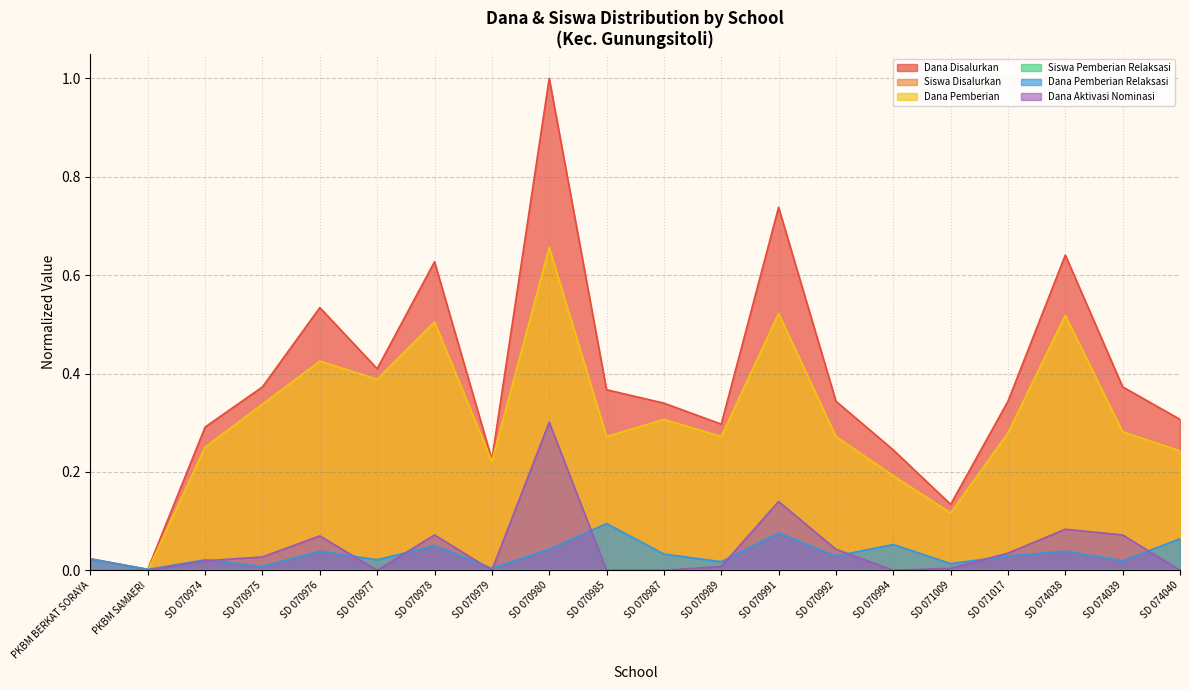

At how many categories does at least one series exceed 0?

20